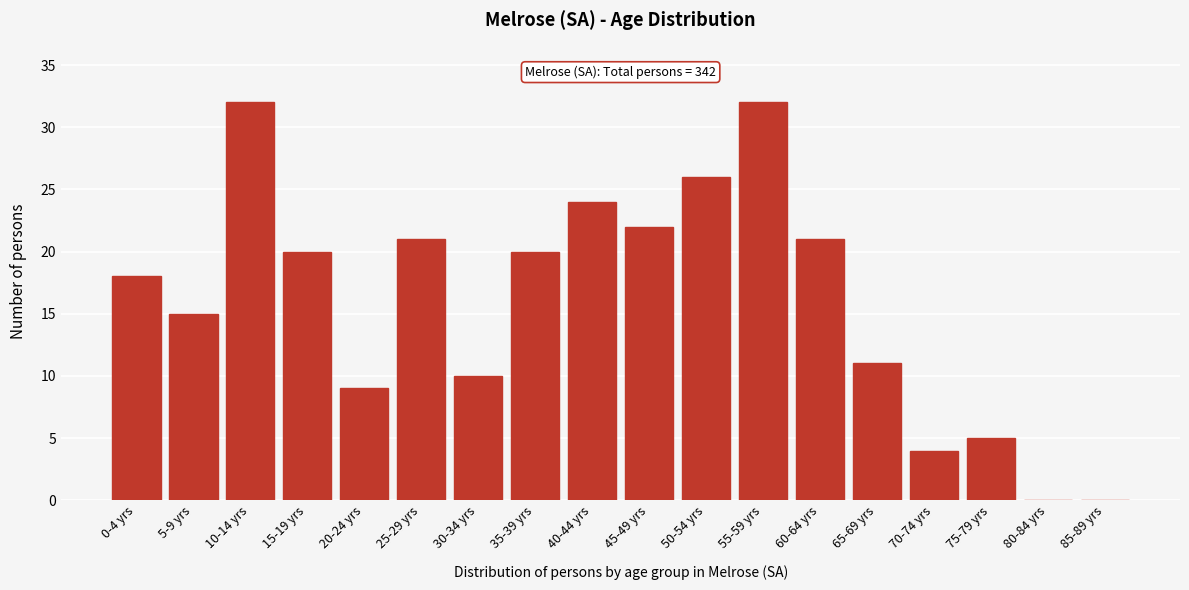

Reading left to right, list all the values displayed in this chart.

0-4 yrs=18	5-9 yrs=15	10-14 yrs=32	15-19 yrs=20	20-24 yrs=9	25-29 yrs=21	30-34 yrs=10	35-39 yrs=20	40-44 yrs=24	45-49 yrs=22	50-54 yrs=26	55-59 yrs=32	60-64 yrs=21	65-69 yrs=11	70-74 yrs=4	75-79 yrs=5	80-84 yrs=0	85-89 yrs=0